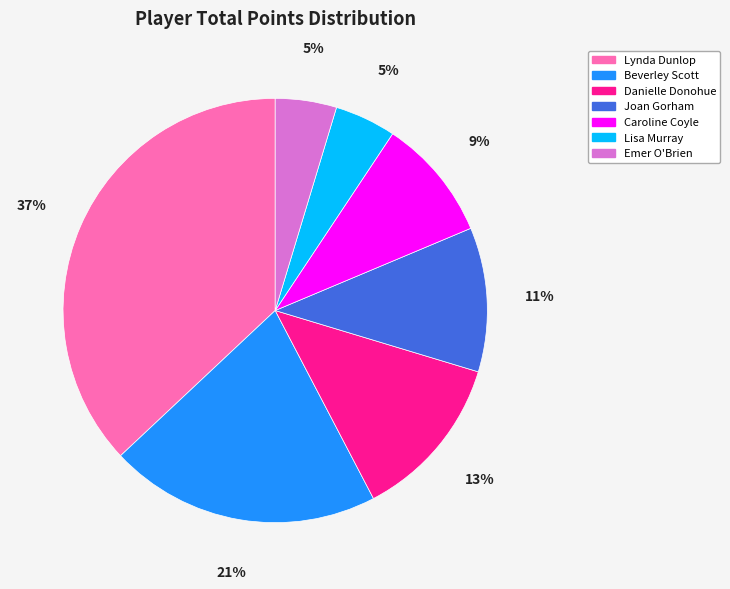

How many segments does this pie chart have?

7